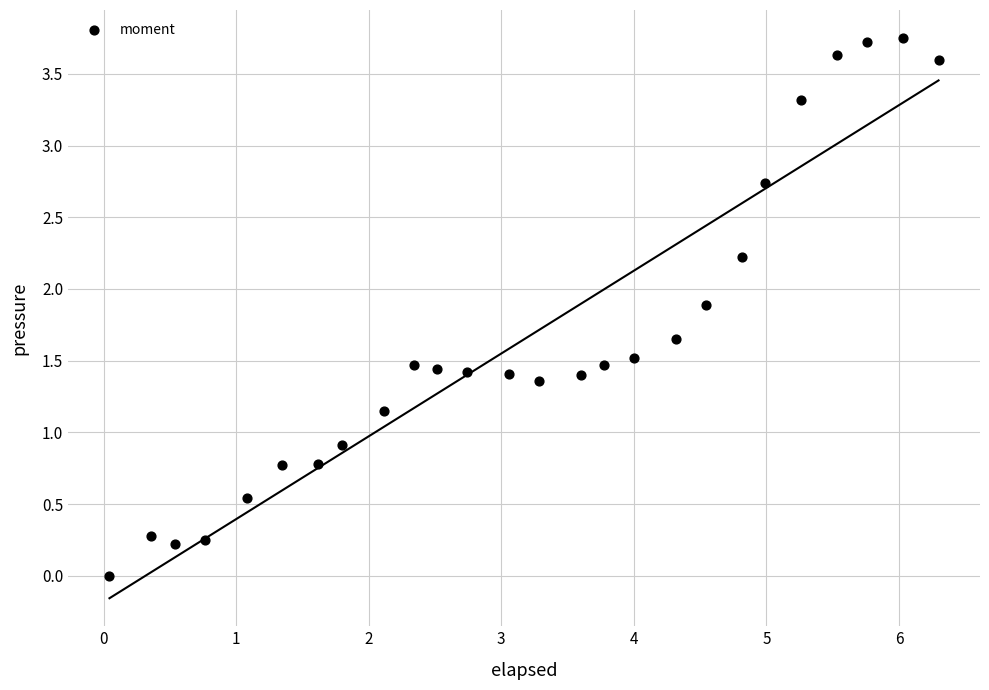

What is the range of X values (max minus min)?

6.3